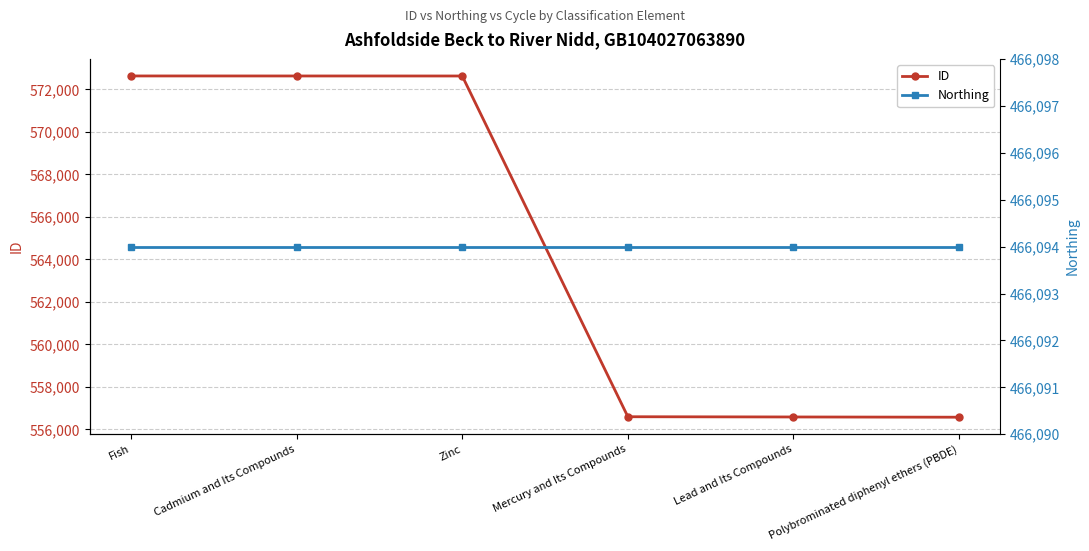

True or false: ID has a value of 325118 at Zinc.

False